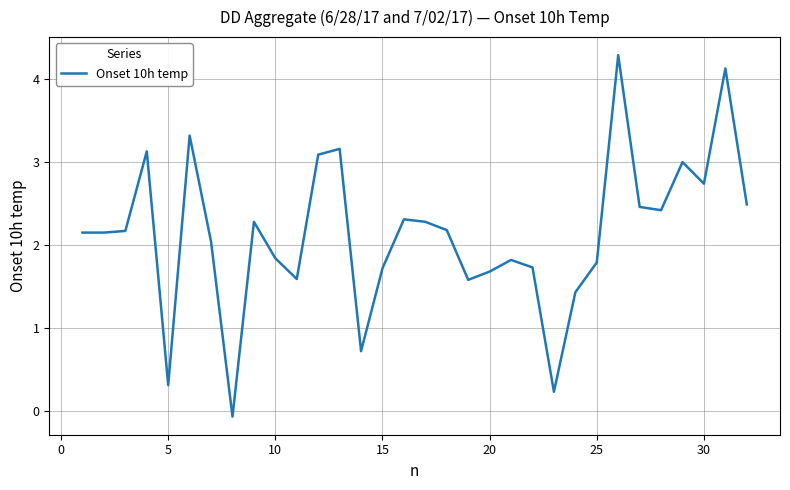

What is the difference between the maximum and minimum values?

4.4